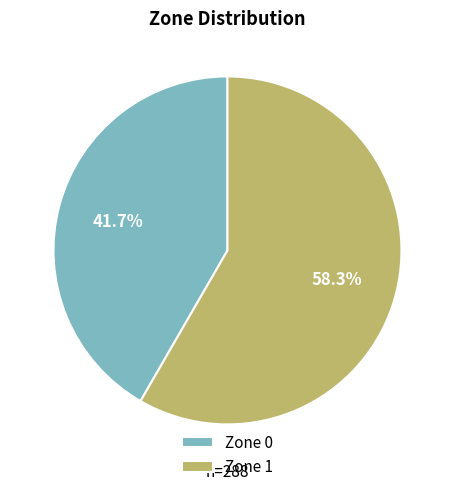

To the nearest percent, what is the difference between the largest and smallest slice percentages?

17%